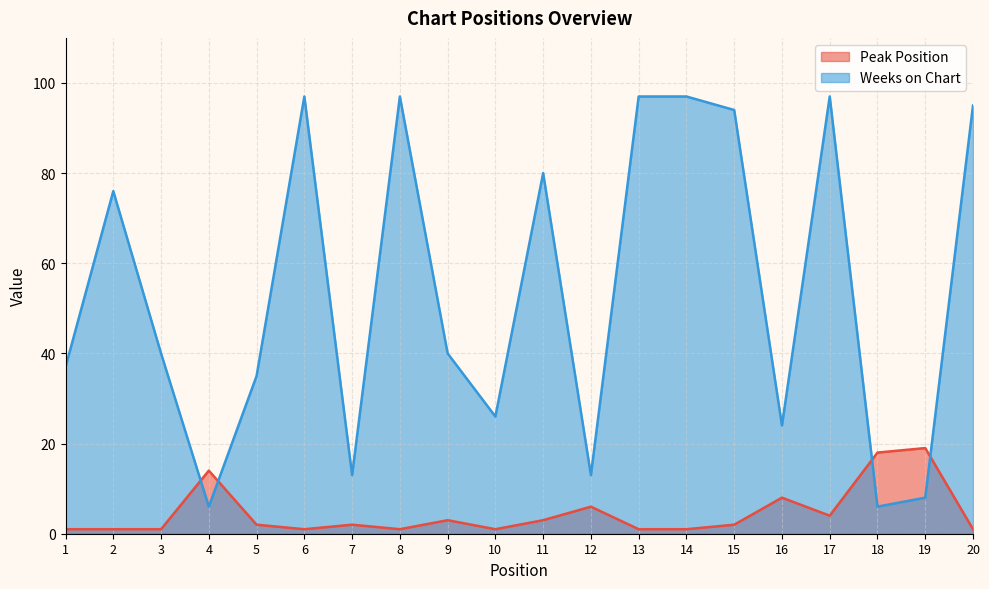

How many lines are shown in the chart?

2